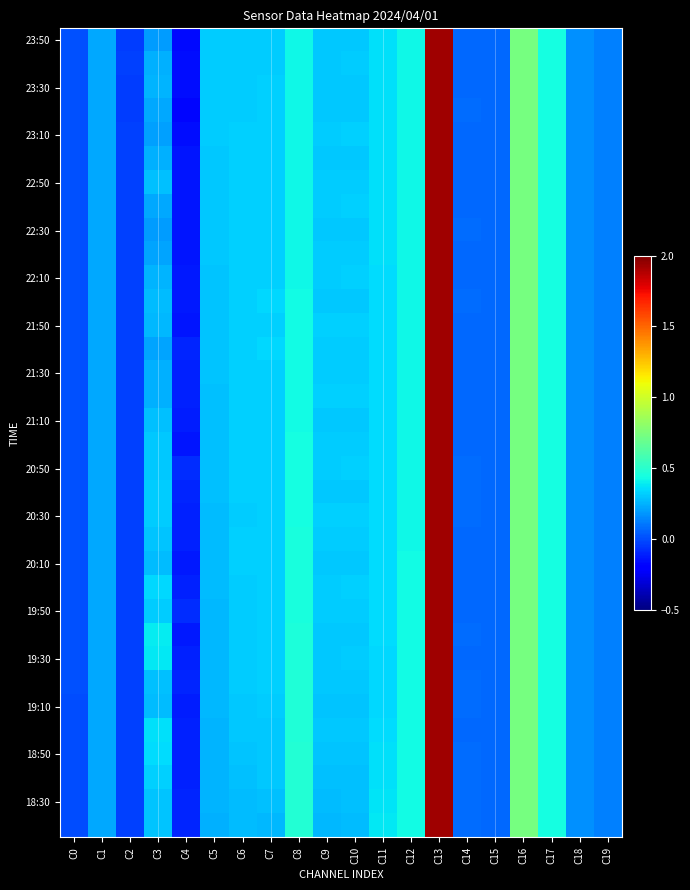

Which has a higher value, C8 or C4?

C8